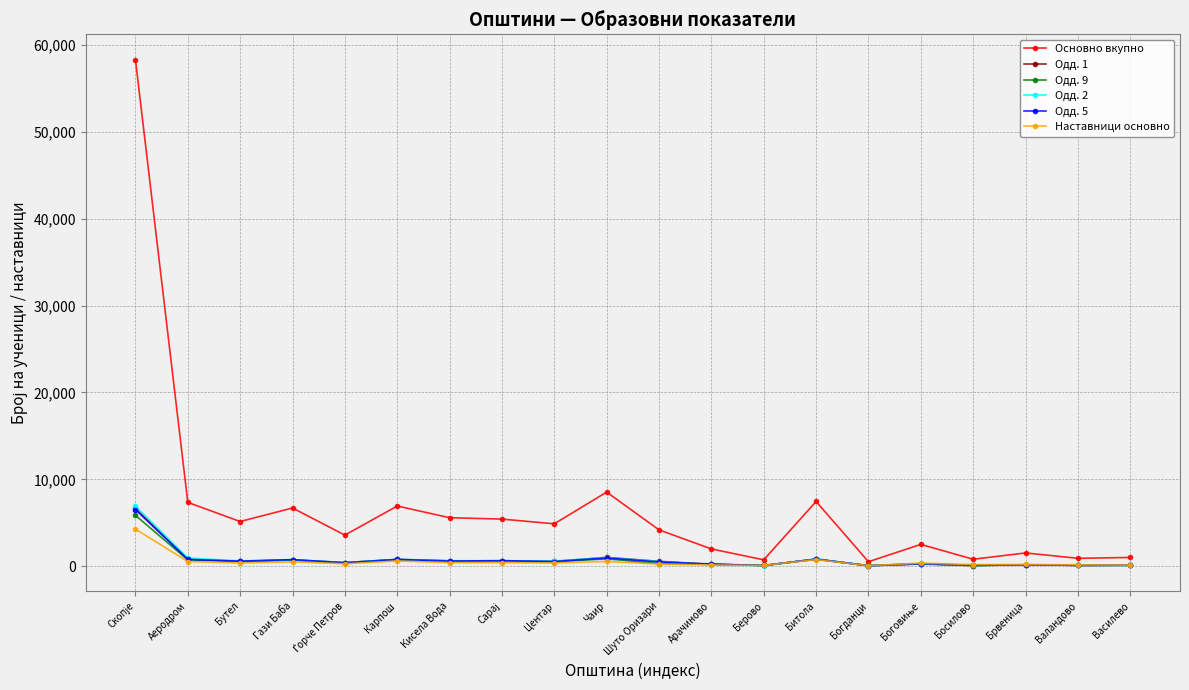

Which series has the largest total across all categories?

Основно вкупно